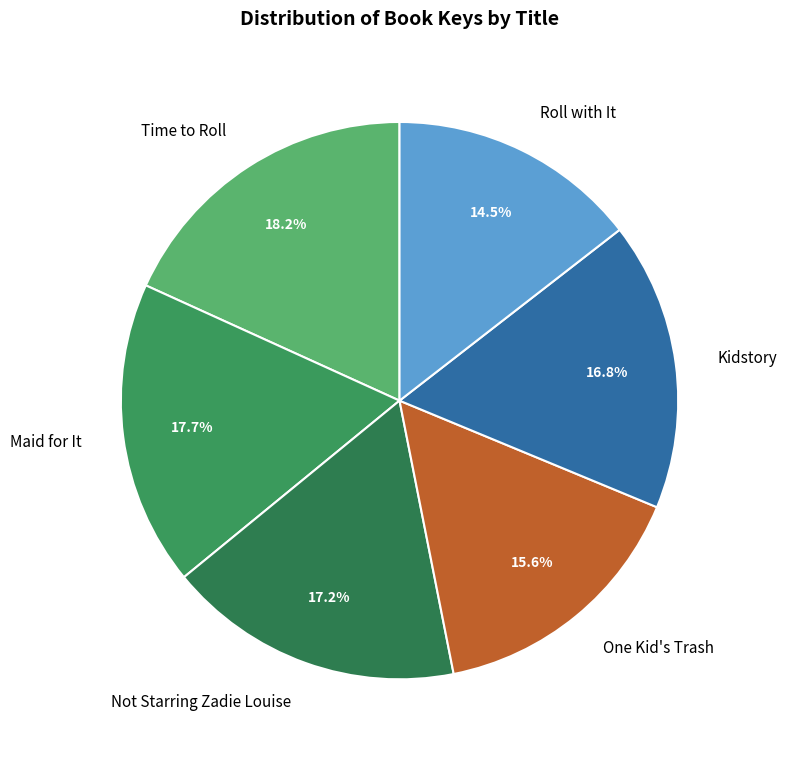

Which slice is the smallest?

Roll with It